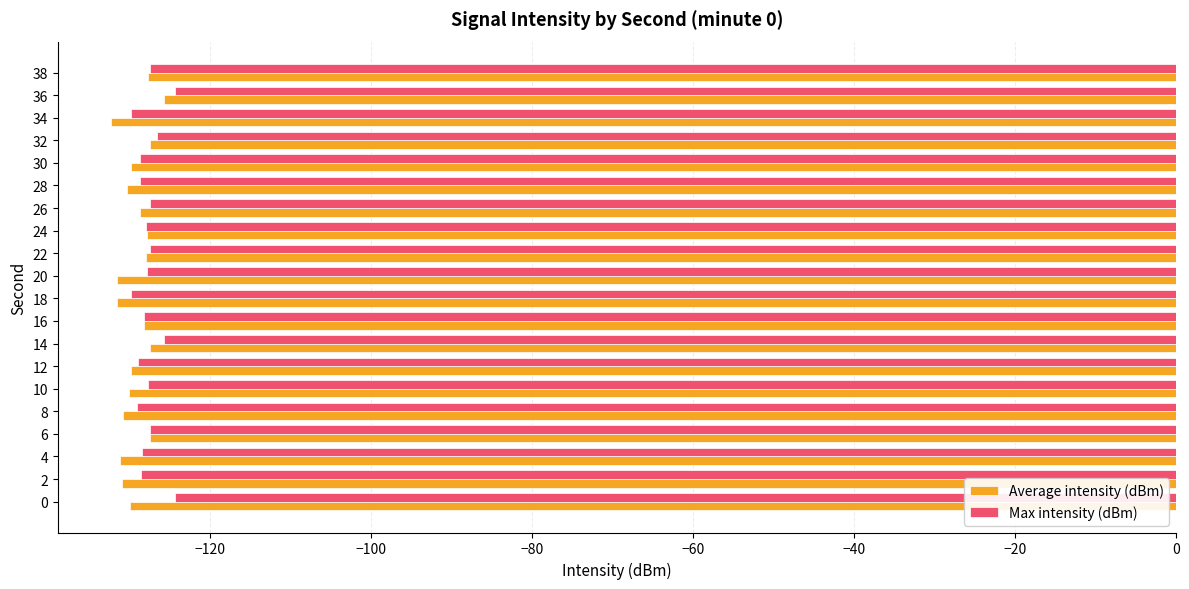

At which label is Average intensity (dBm) closest to -128?

22